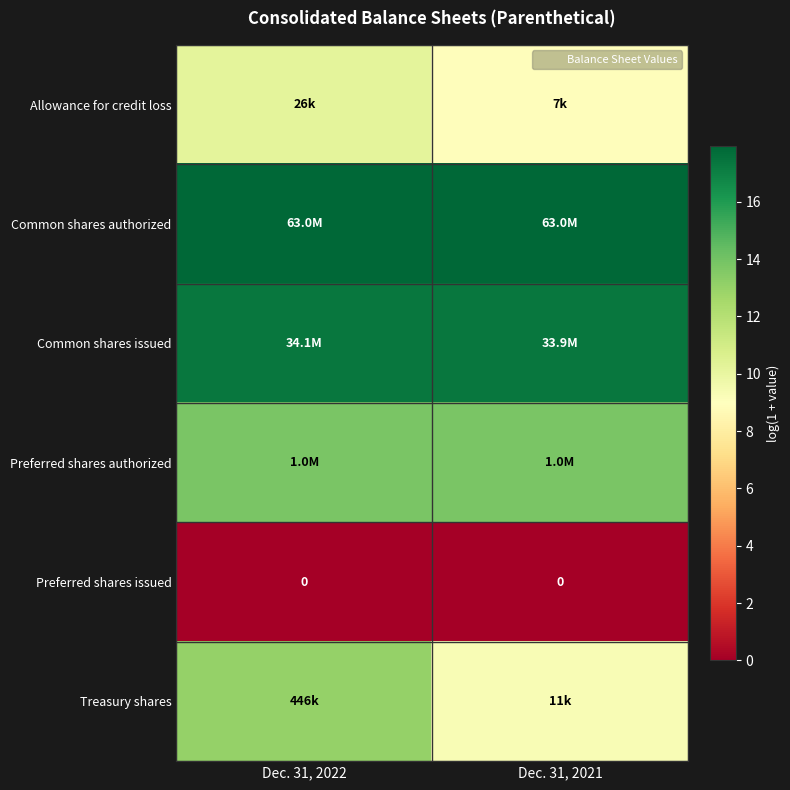

True or false: Preferred shares authorized has a value of 5.3 at Dec. 31, 2022.

False